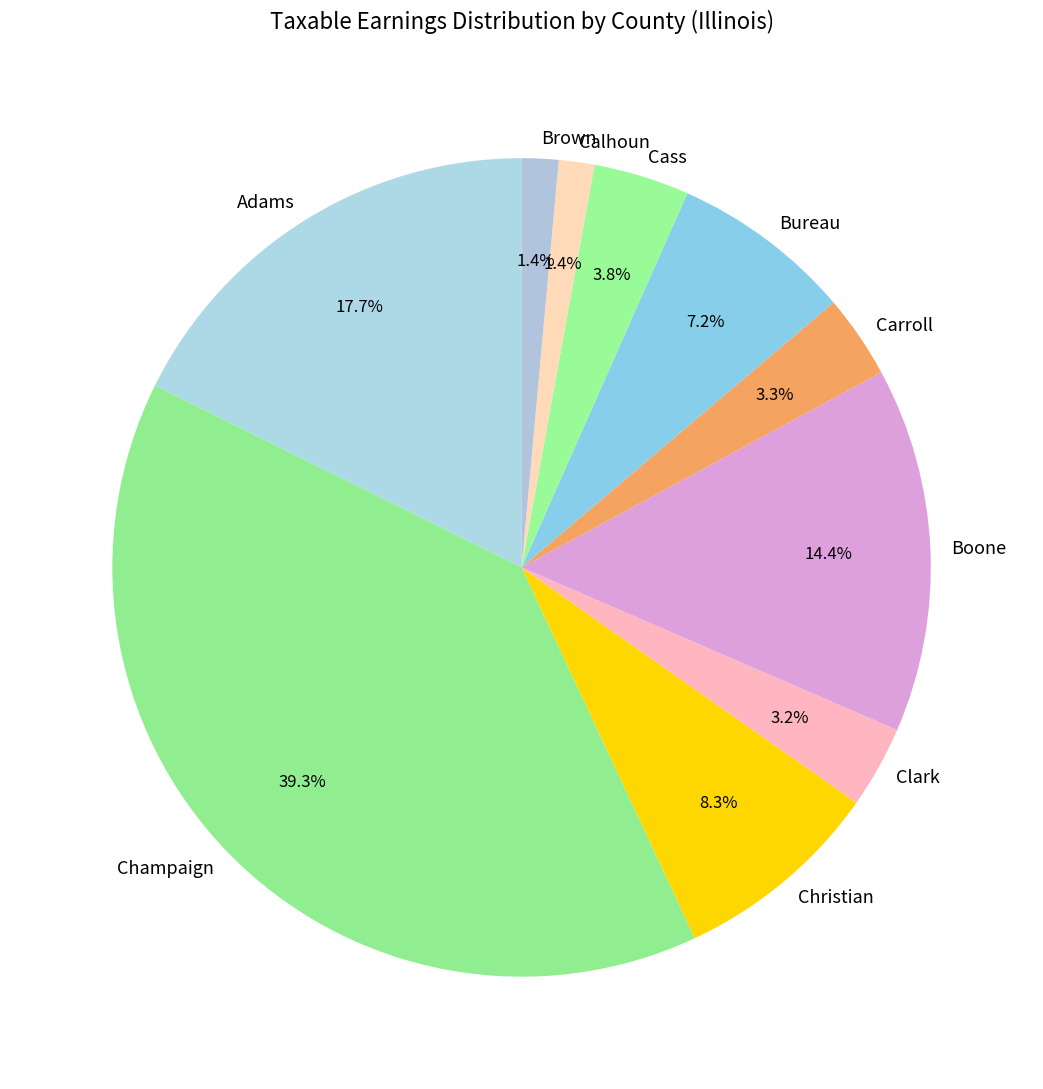

To the nearest percent, what is the combined percentage of Bureau and Calhoun?

9%